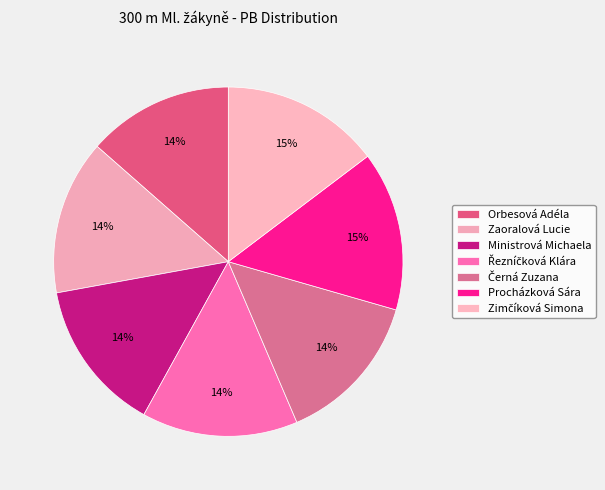

True or false: Ministrová Michaela accounts for 7% of the total.

False